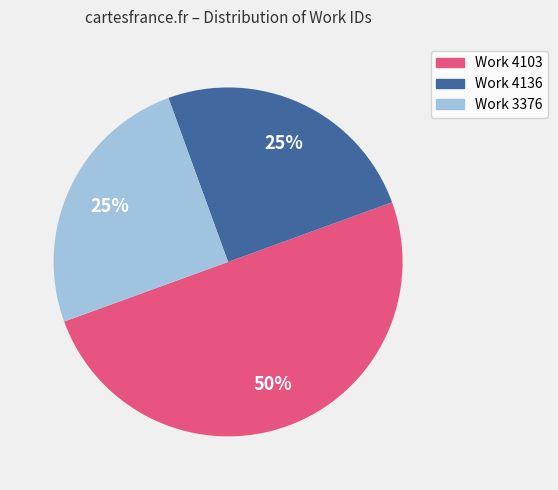

What is the largest slice in the pie chart?

Work 4103